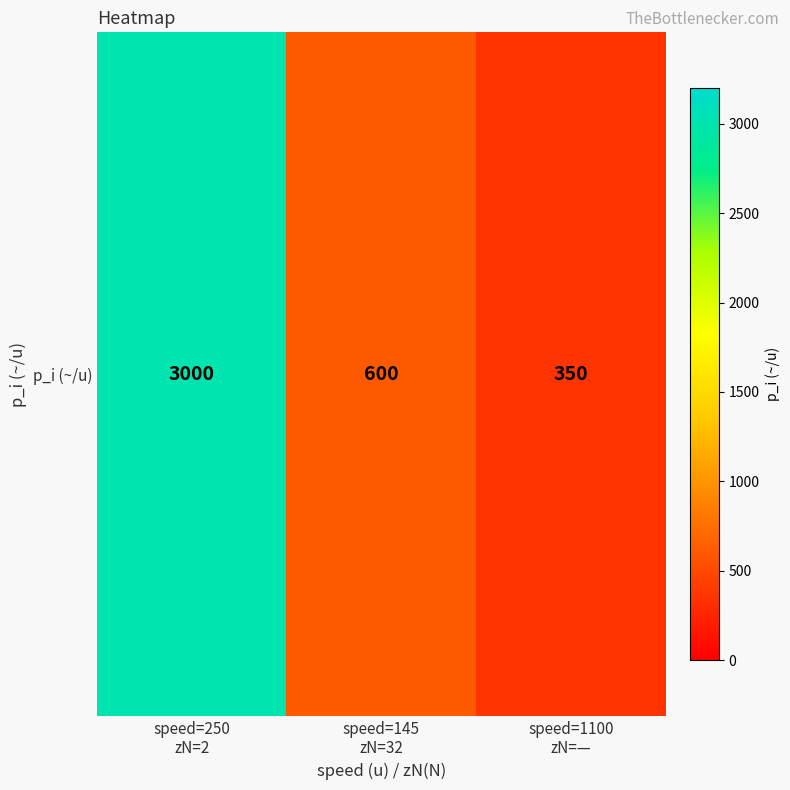

List the labels in order of value, largest first.

speed=250
zN=2, speed=145
zN=32, speed=1100
zN=—